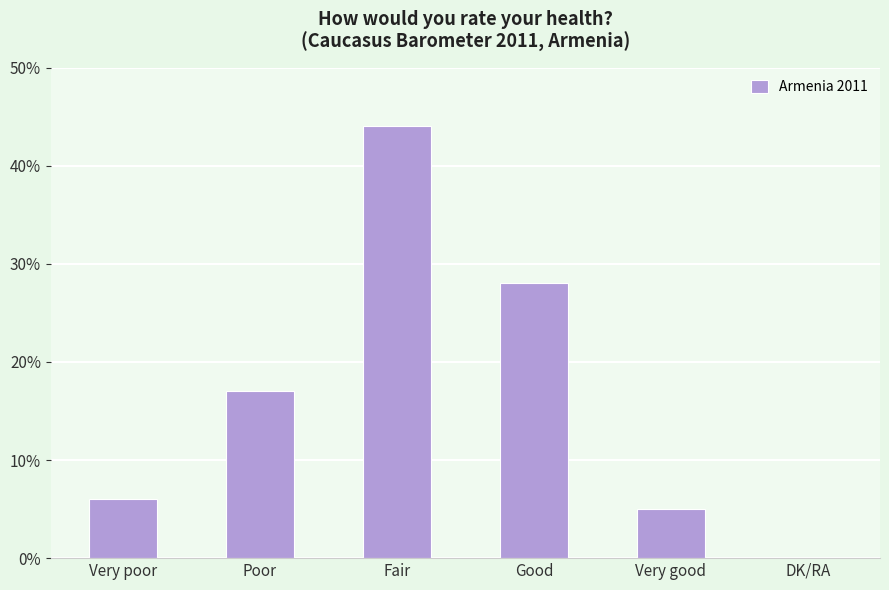

What is the greatest value displayed?

44